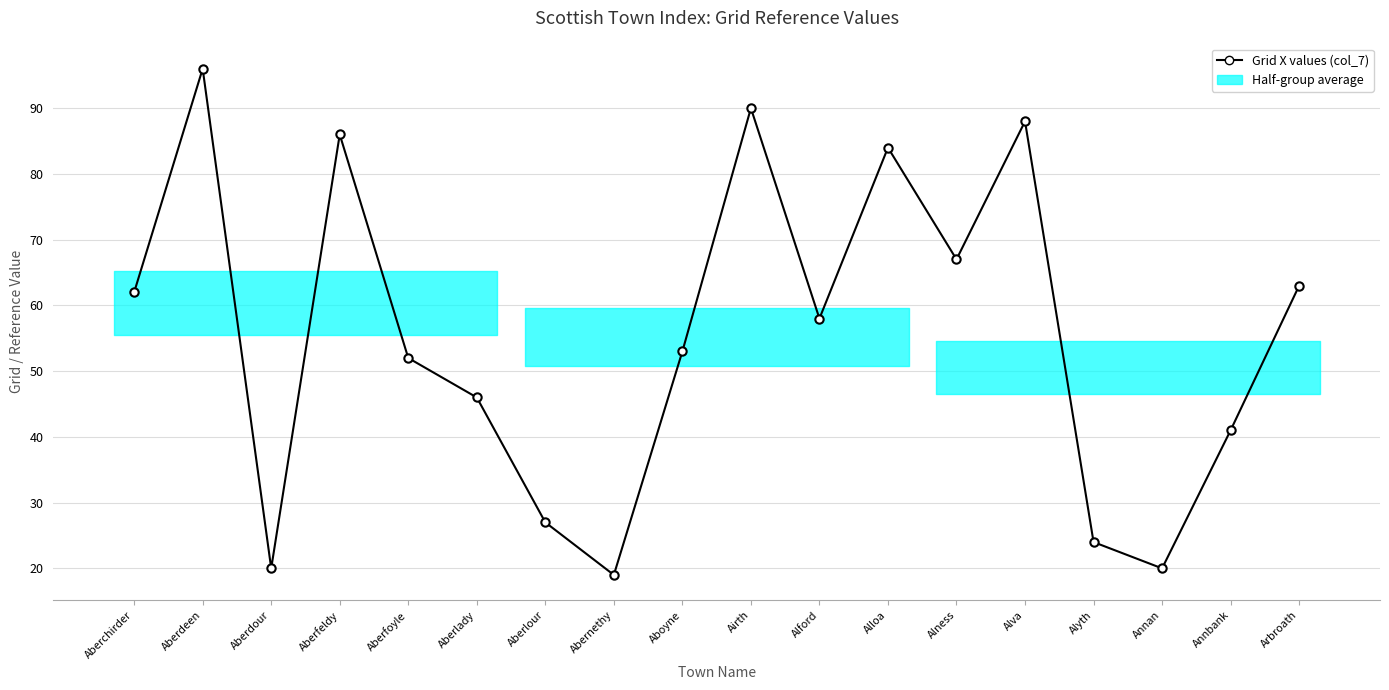

How many data points are less than 58?

9